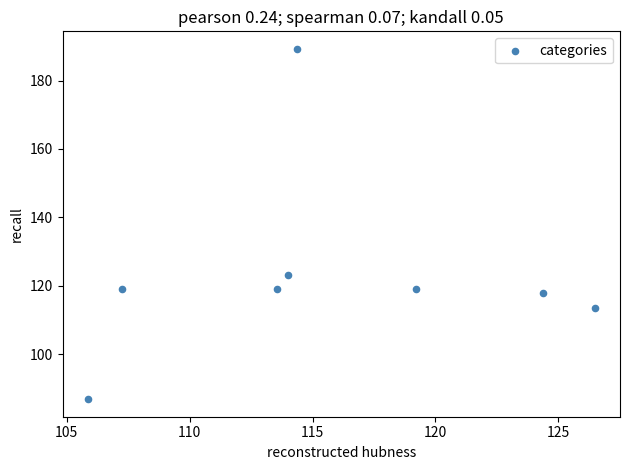

What Y value in the scatter plot is closest to 138?

123.1